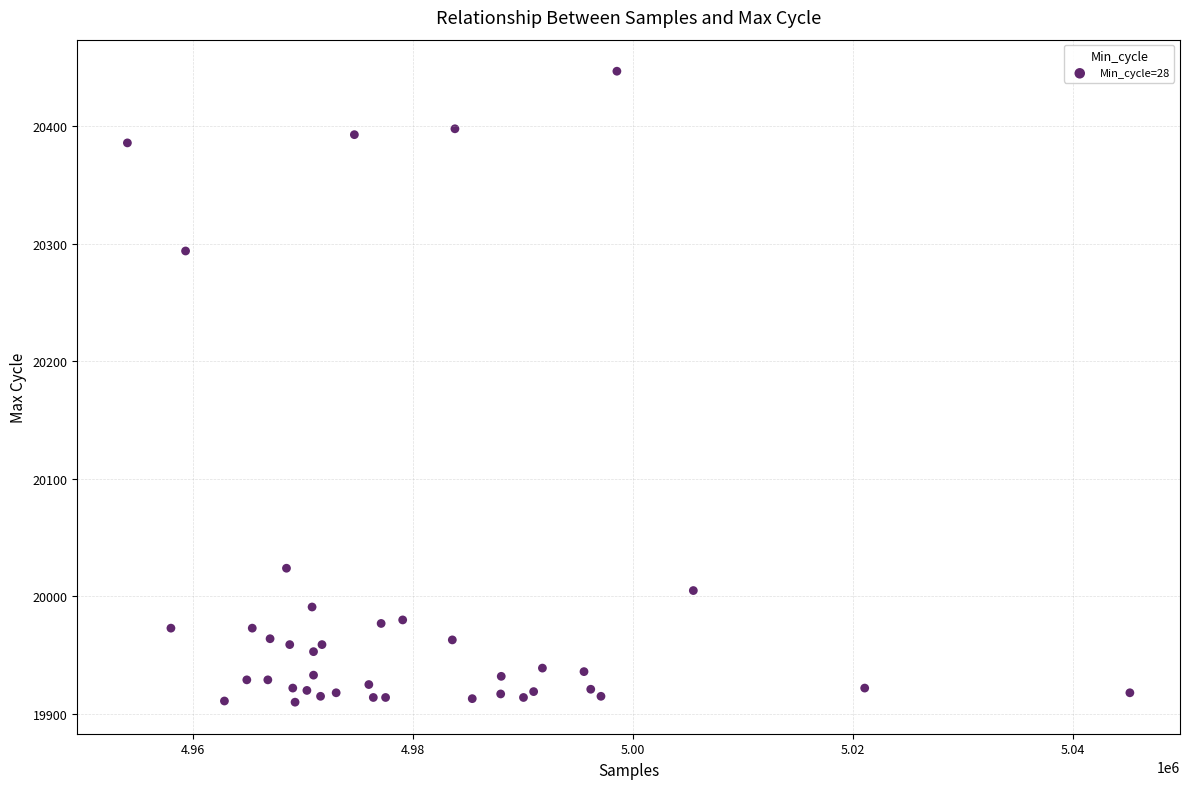

What Y value in the scatter plot is closest to 20178?

20294